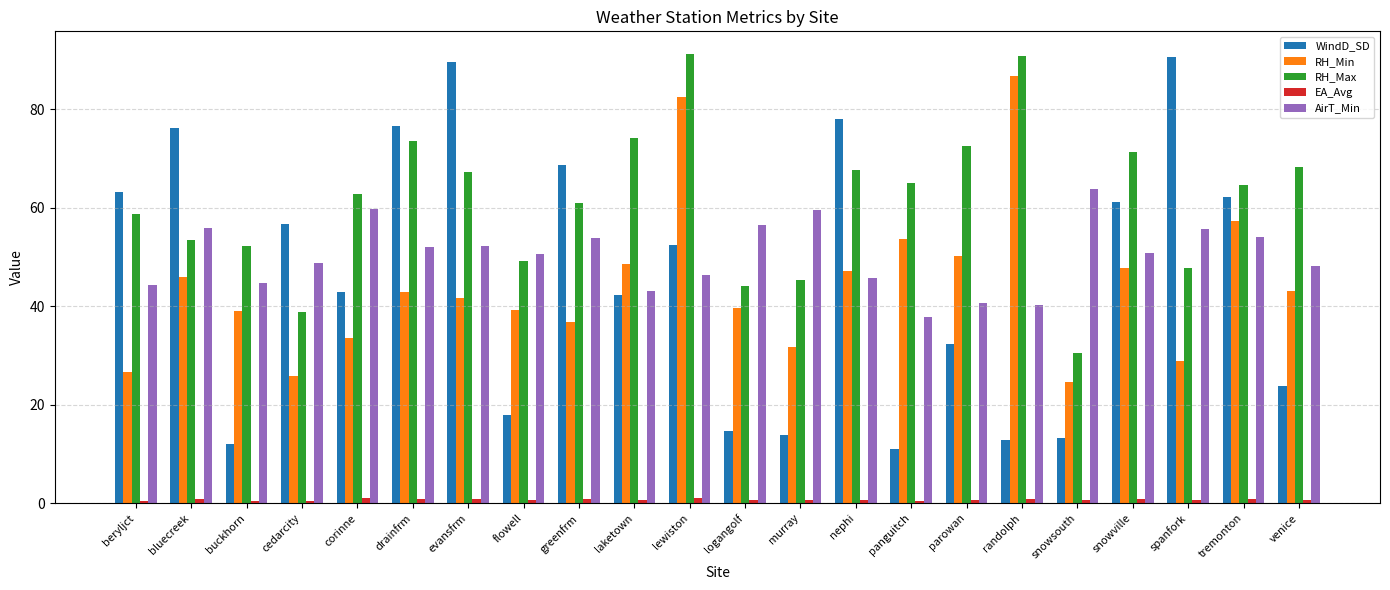

What are all the series names shown in the legend?

WindD_SD, RH_Min, RH_Max, EA_Avg, AirT_Min